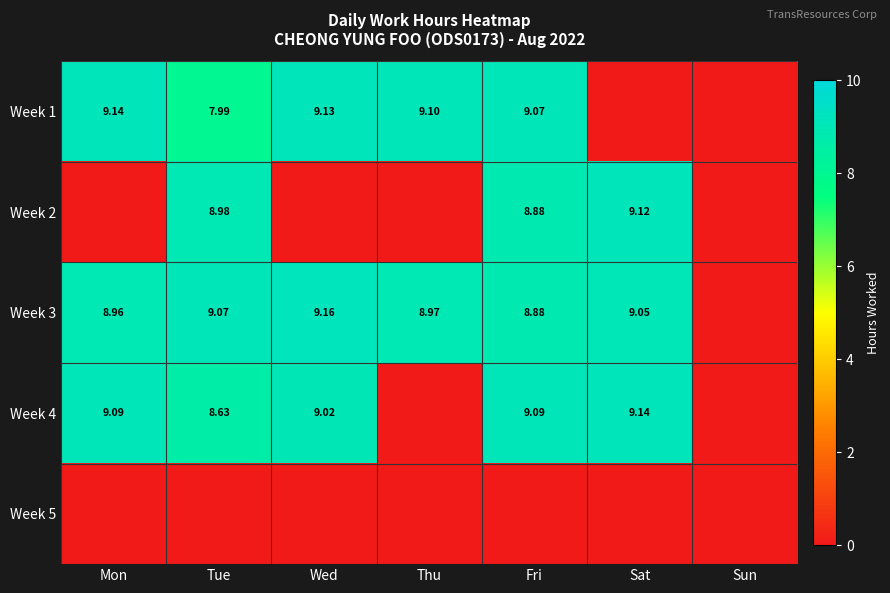

Rank the categories by Week 2 value from highest to lowest.

Sat, Tue, Fri, Mon, Wed, Thu, Sun